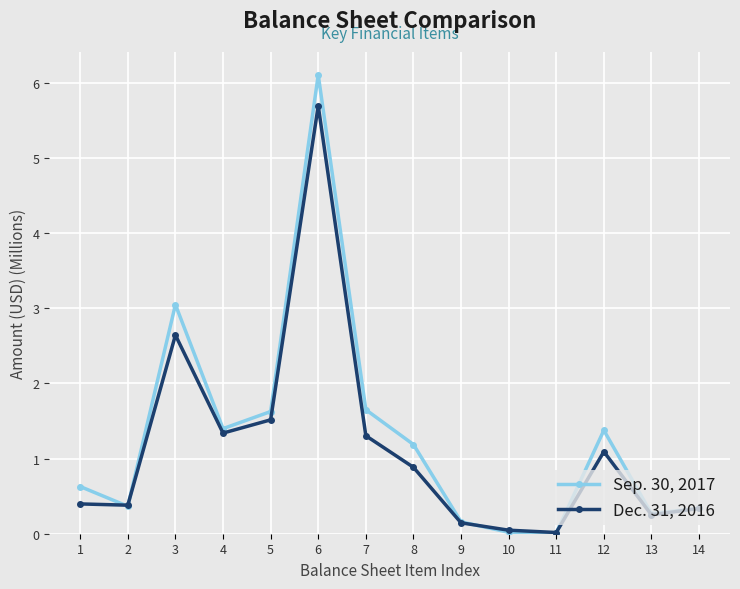

Which series changed the most between 1 and 9?

Sep. 30, 2017